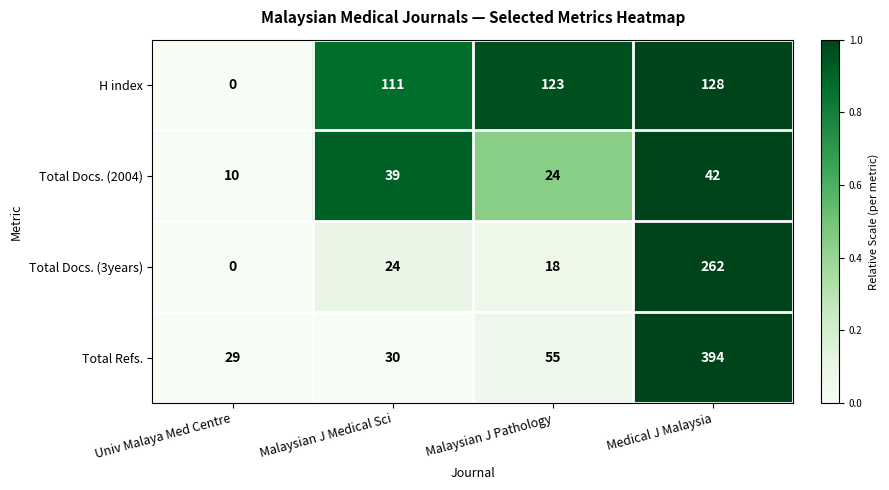

What is the sum of all Total Docs. (2004) values?

115